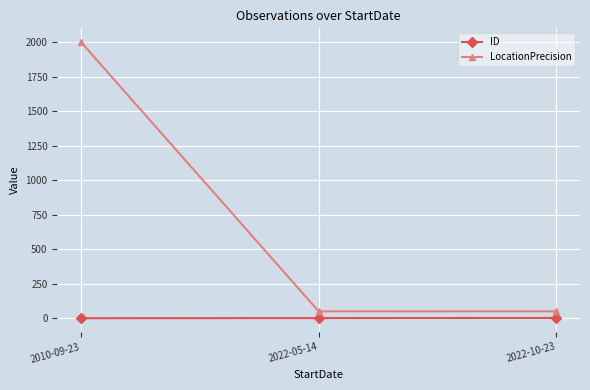

Rank the series by their average value, from highest to lowest.

LocationPrecision, ID